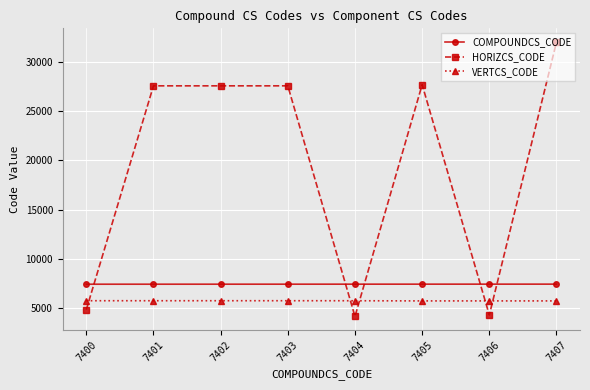

What are all the series names shown in the legend?

COMPOUNDCS_CODE, HORIZCS_CODE, VERTCS_CODE